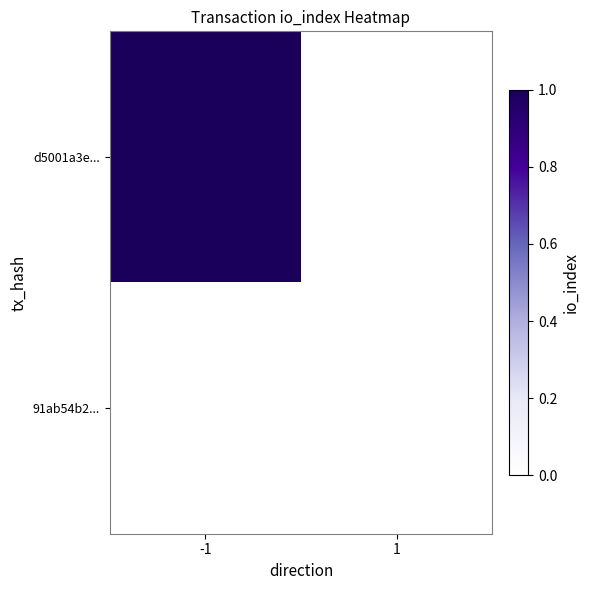

What is the total value across all series at -1?

2479